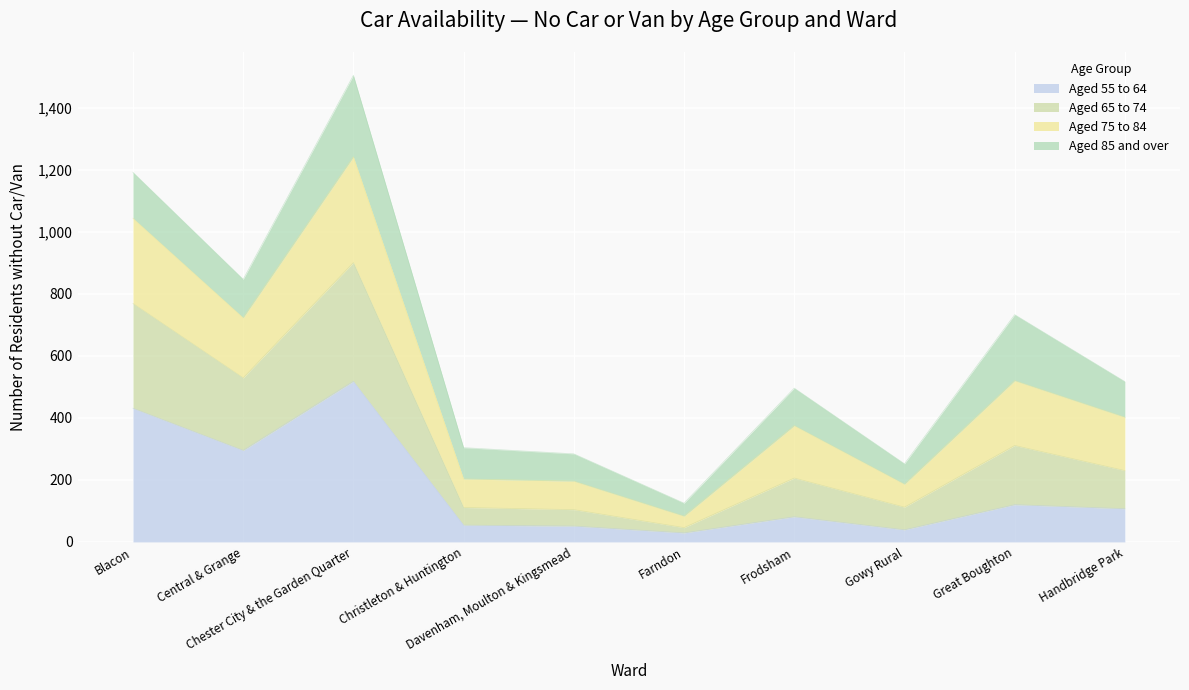

What are all the series names shown in the legend?

Aged 55 to 64, Aged 65 to 74, Aged 75 to 84, Aged 85 and over